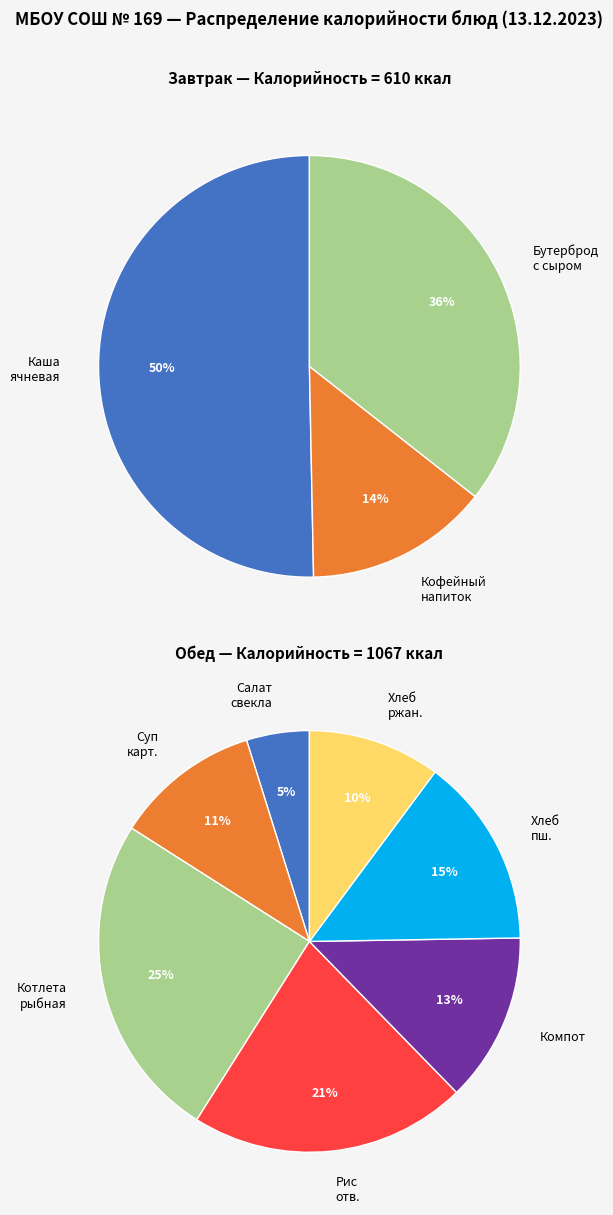

Is it true that Бутерброд с сыром is 3% of the pie?

False